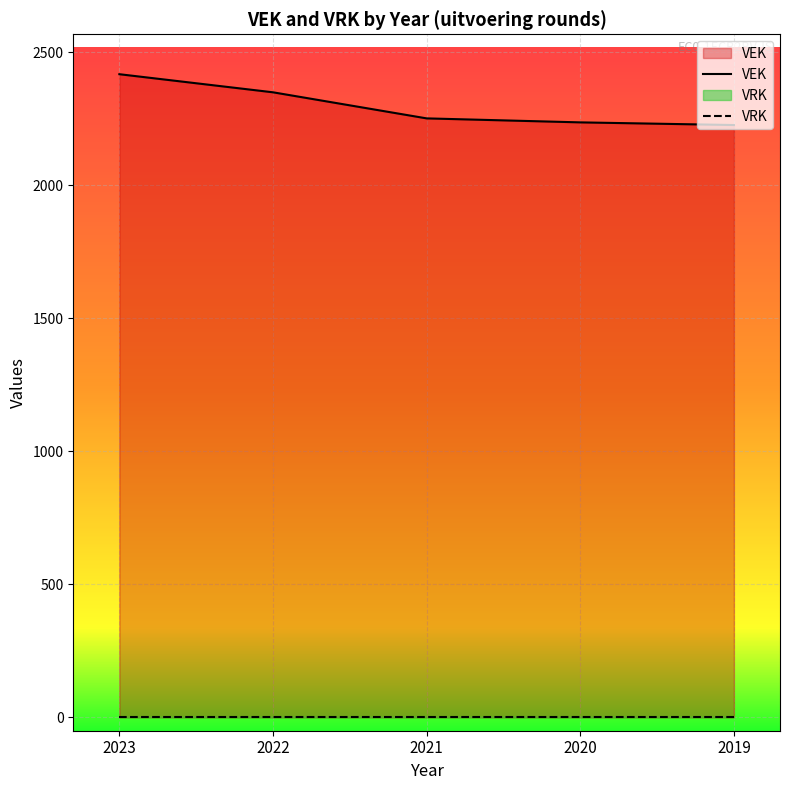

Where does the data first go above 2251?

2023